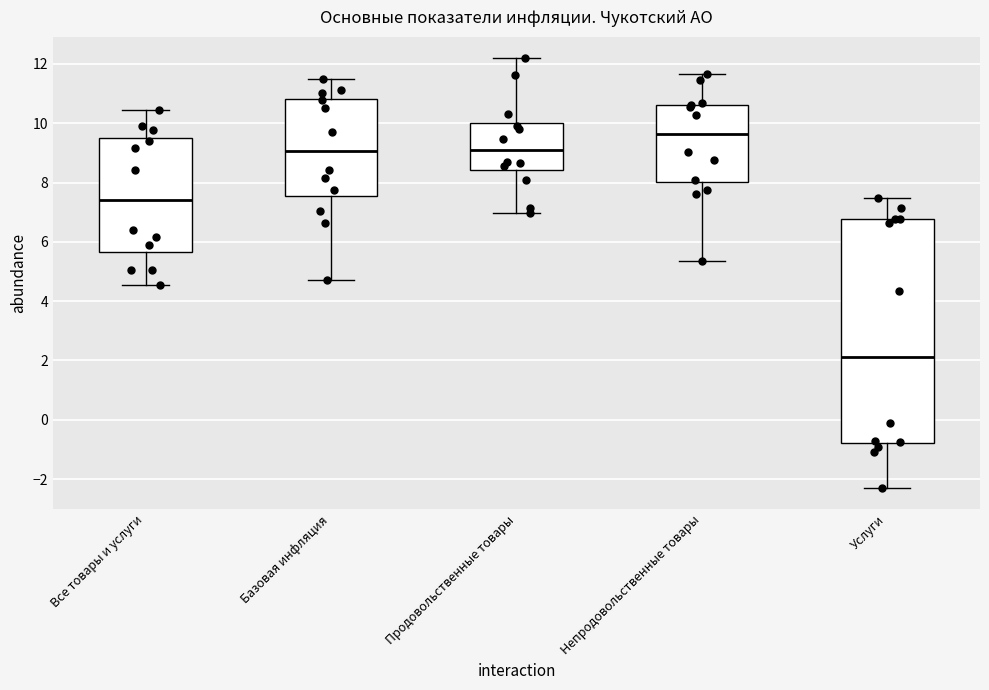

Which box has the lowest median line?

Услуги